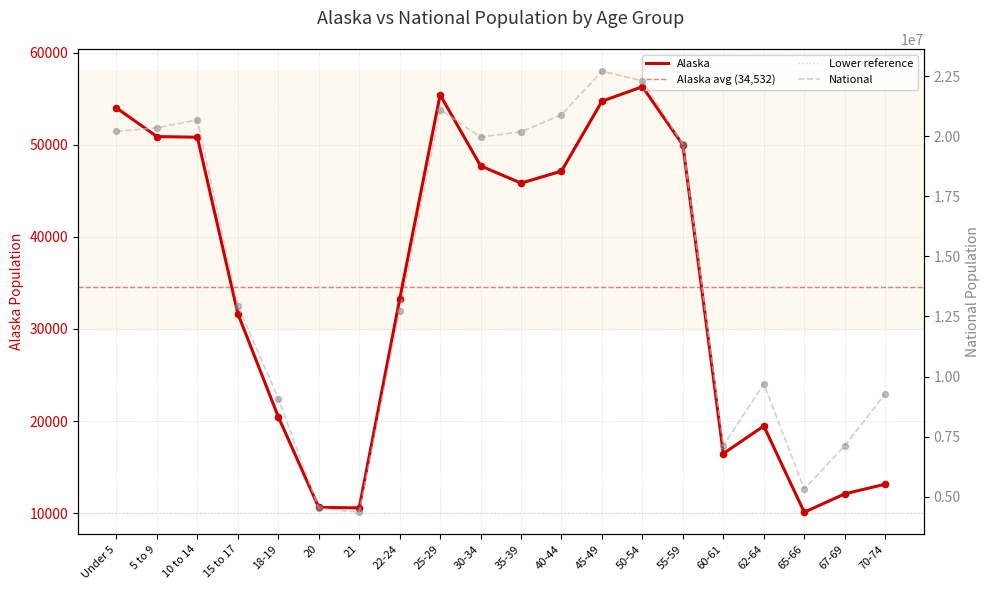

What is the total value across all series at 5 to 9?

20399544